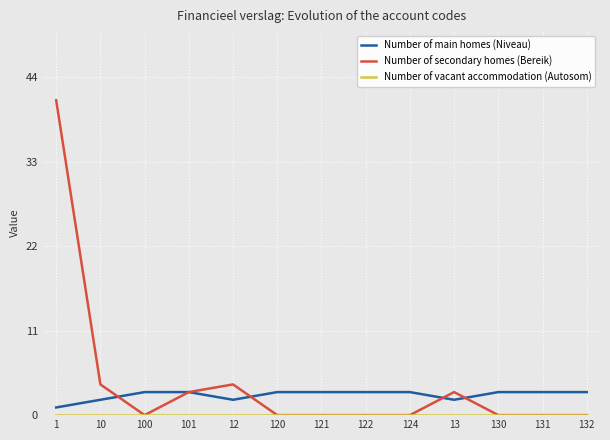

What value does the Number of main homes (Niveau) series have at 122?

3